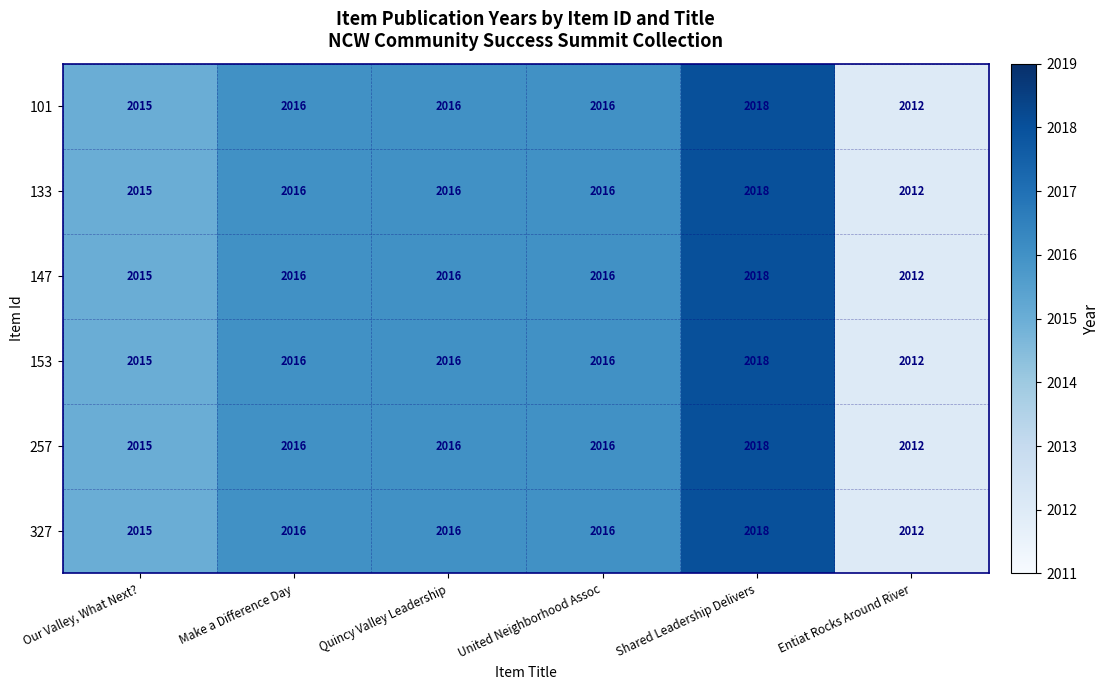

At which label is 153 closest to 2015?

Our Valley, What Next?